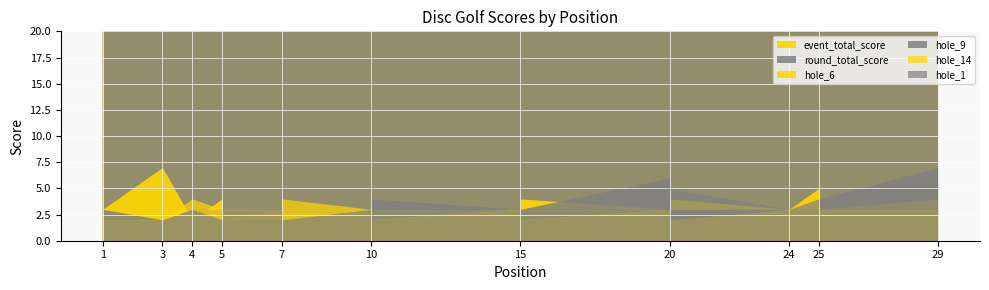

How many data points in hole_1 are less than 3?

8